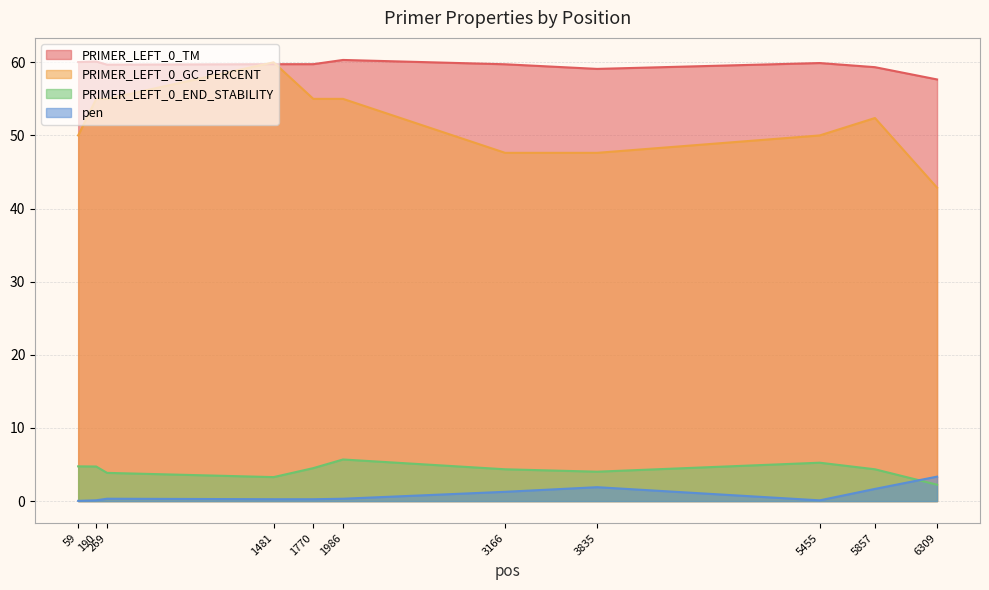

What is the approximate value of PRIMER_LEFT_0_END_STABILITY at 1481?

3.3